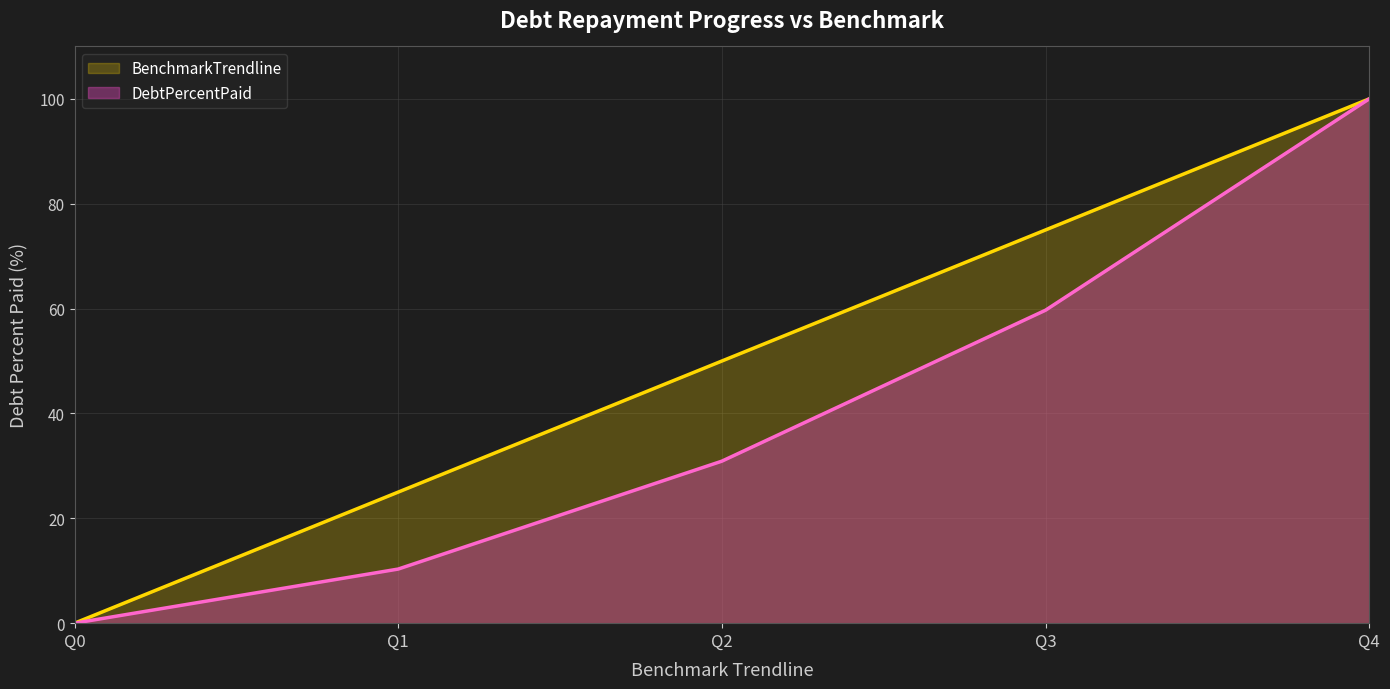

At how many categories does at least one series exceed 13?

4